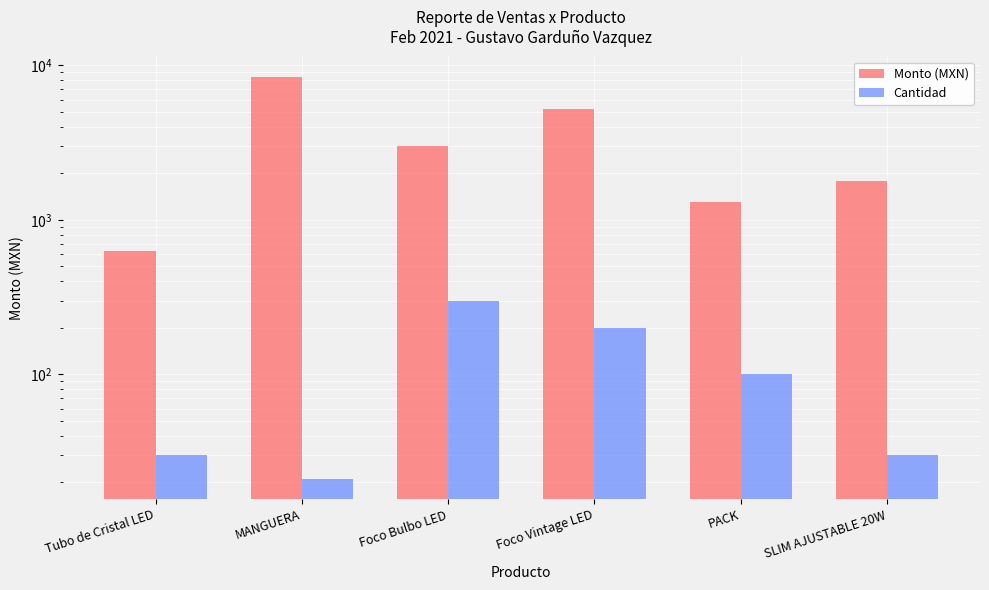

At which label is Cantidad closest to 160?

Foco Vintage LED